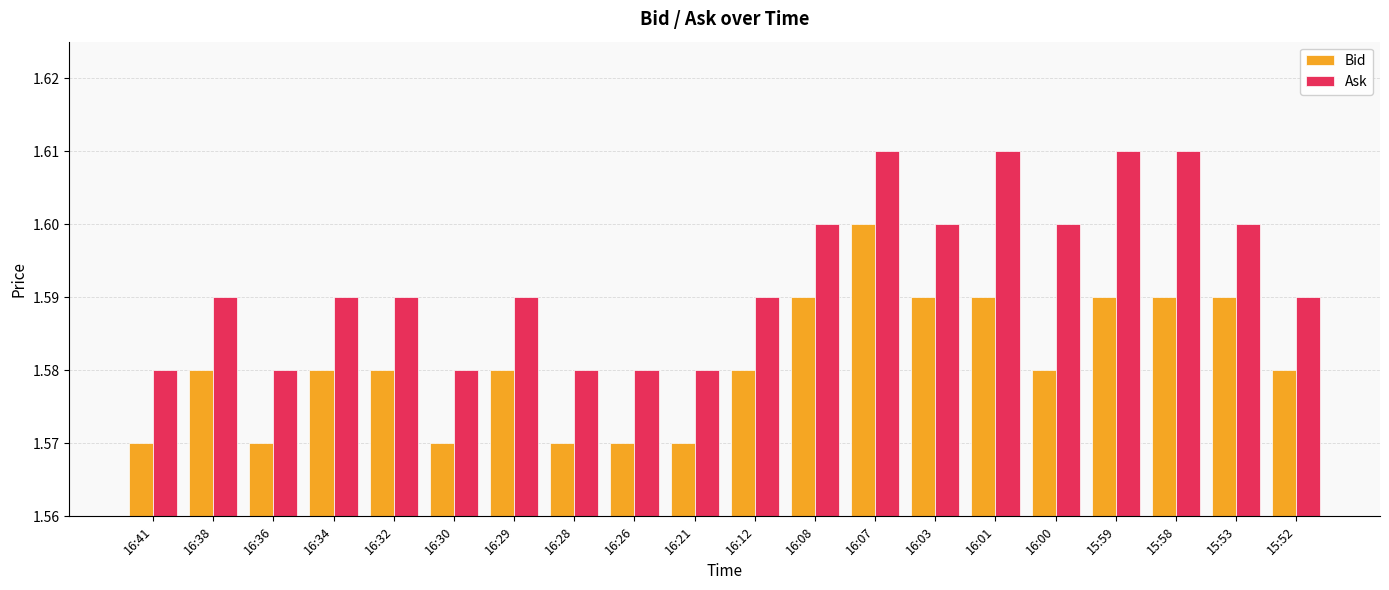

The value of Bid at 16:03 is 1.6. True or false?

True